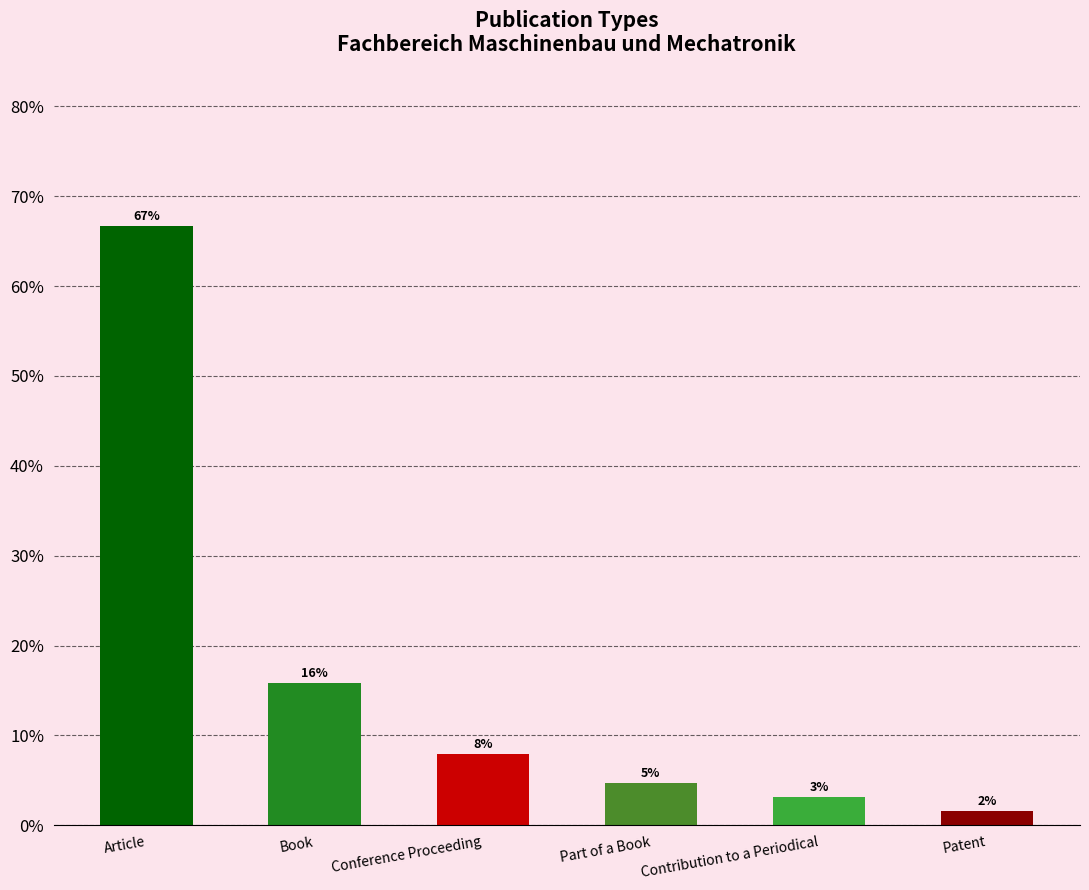

What is the label of the 1st bar from the left?

Article